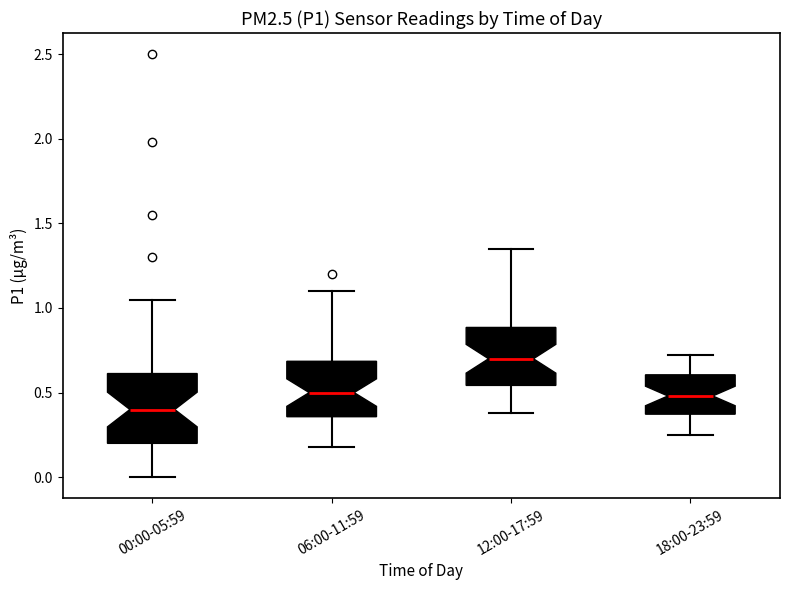

Where does the upper whisker of the box for 06:00-11:59 end on the y-axis? The values are not printed on the chart, so give them approximately, as read against the axis.

1.10